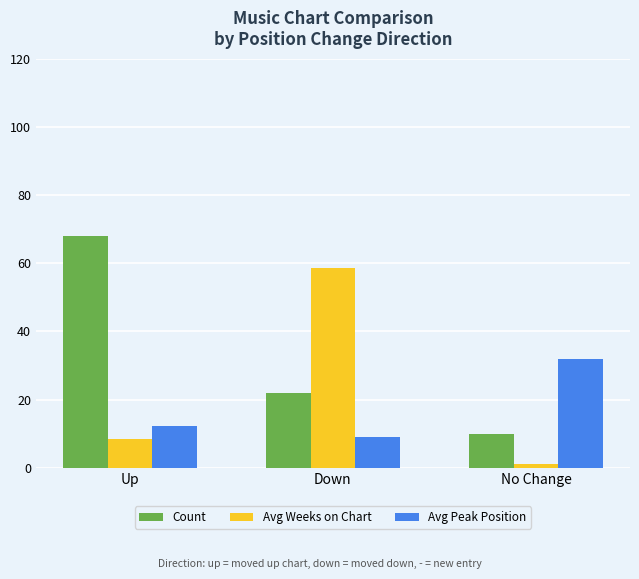

At how many categories does at least one series exceed 25?

3